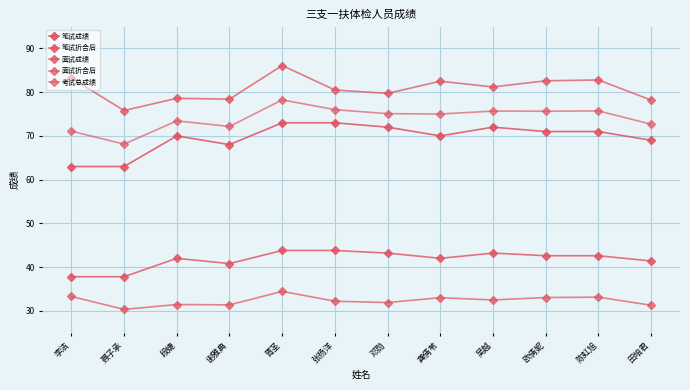

How many lines are shown in the chart?

5